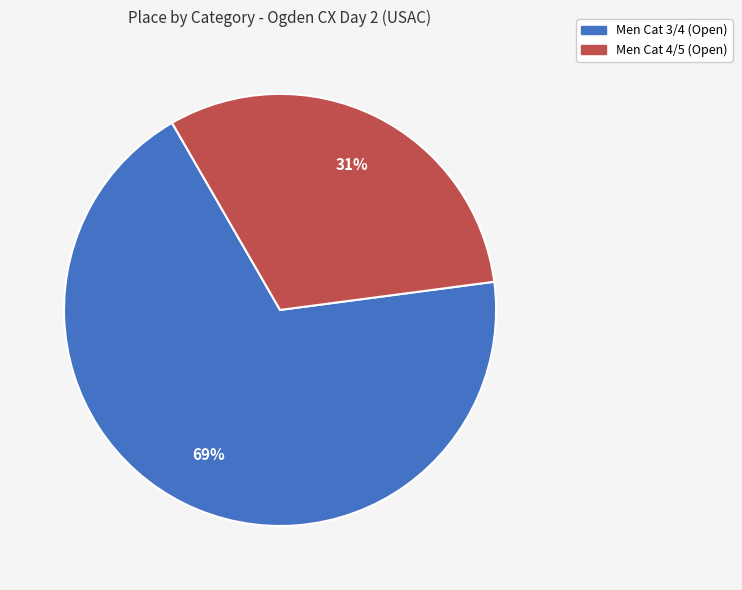

Count the number of slices in the pie.

2